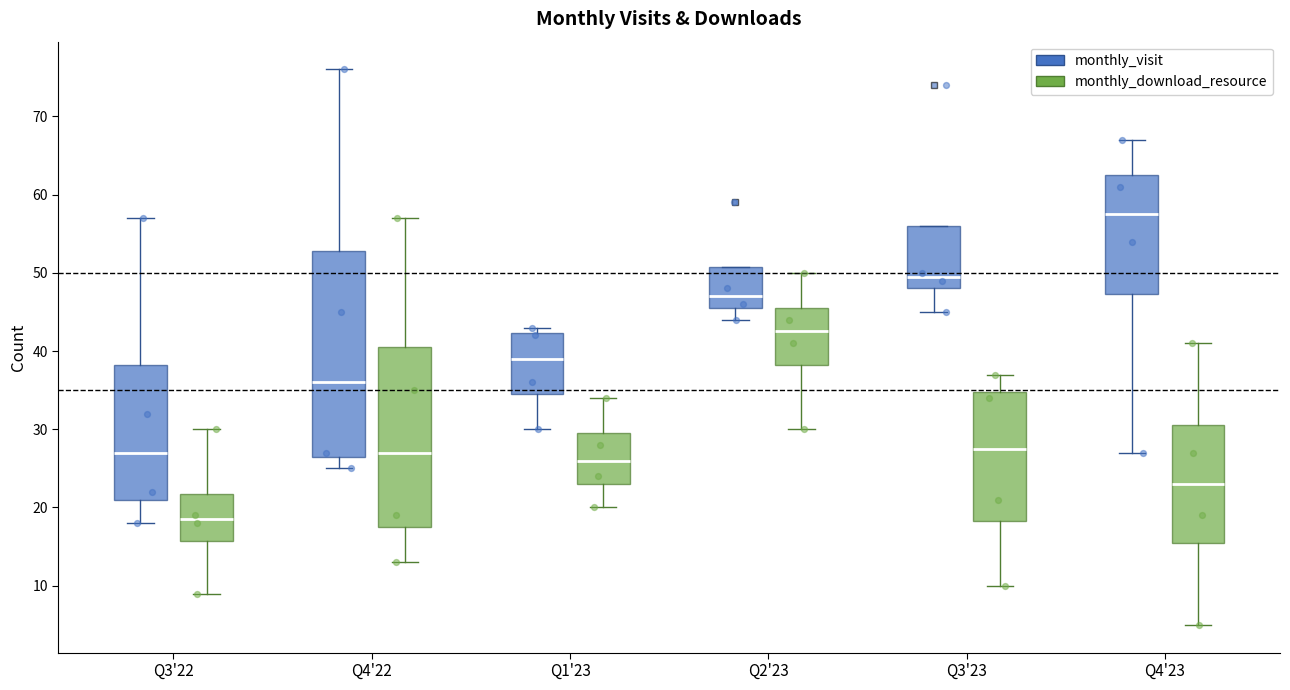

Where does the median line of the box for Q3'22 (monthly_visit) sit on the y-axis? The values are not printed on the chart, so give them approximately, as read against the axis.

27